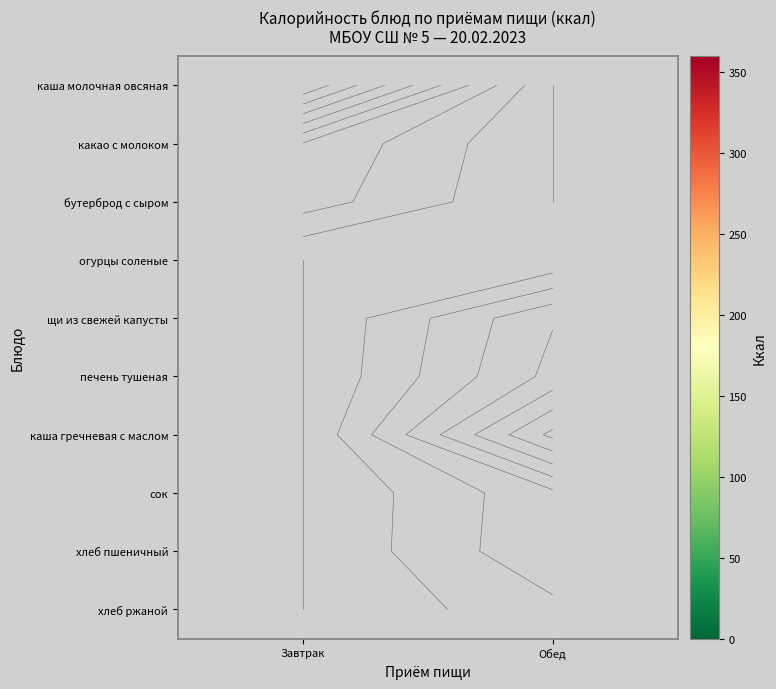

What is the minimum value shown in the chart?

6.5